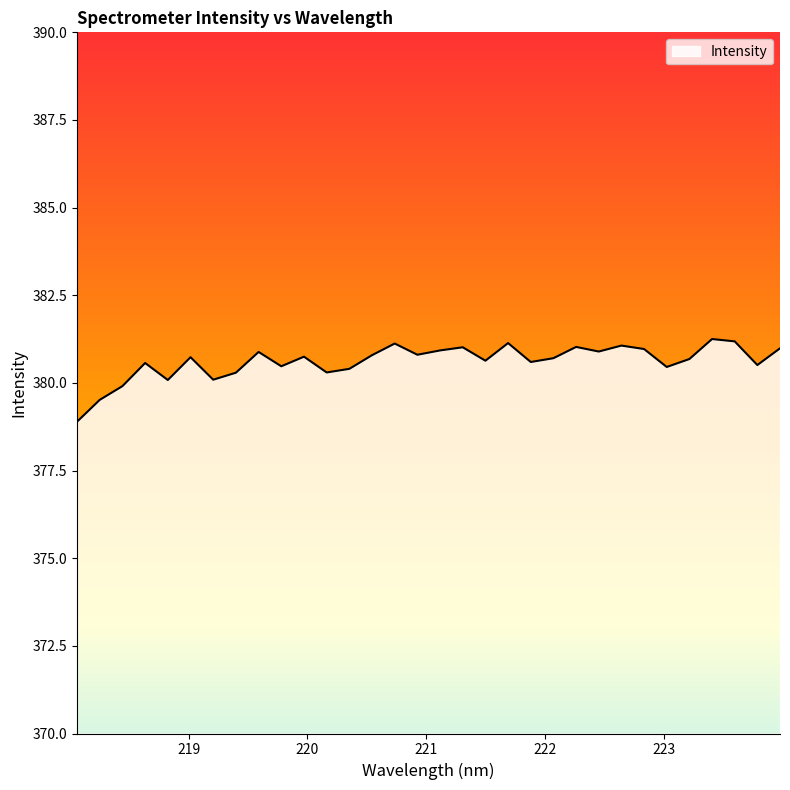

What is the greatest value displayed?

381.3